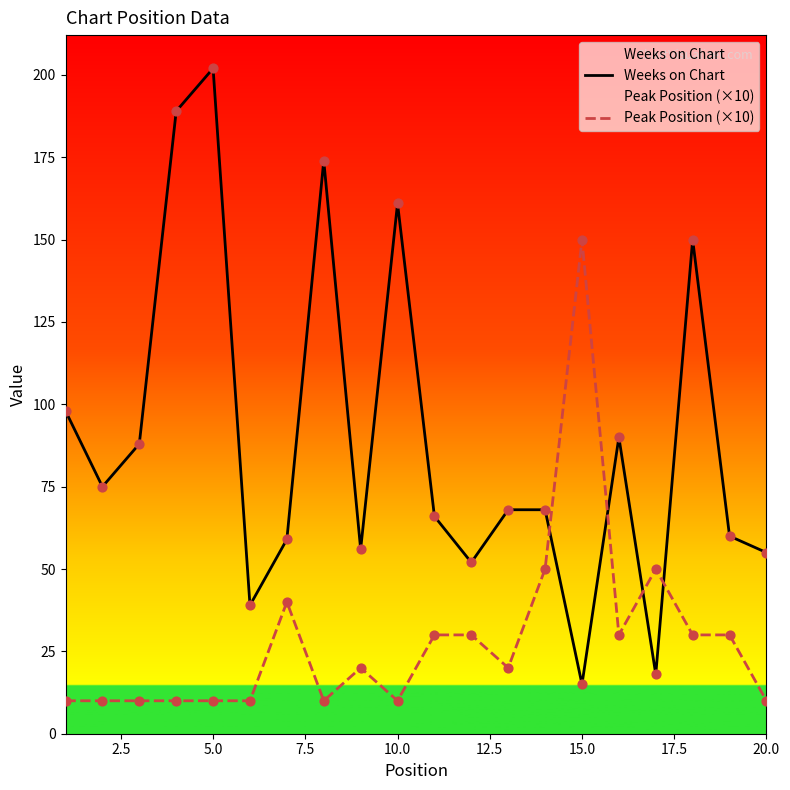

Which series has the largest total across all categories?

Weeks on Chart